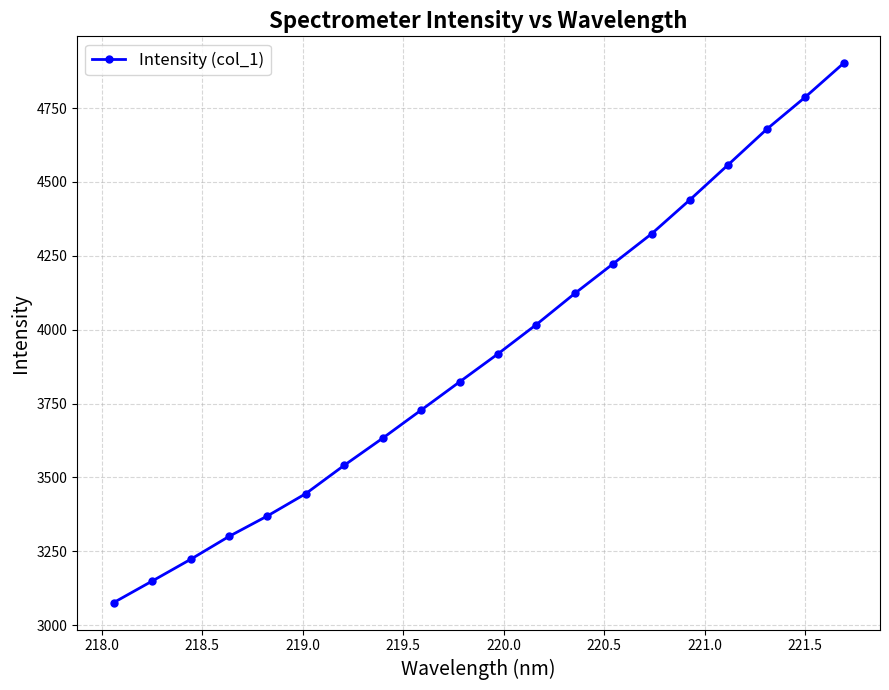

What is the minimum value shown in the chart?

3076.4